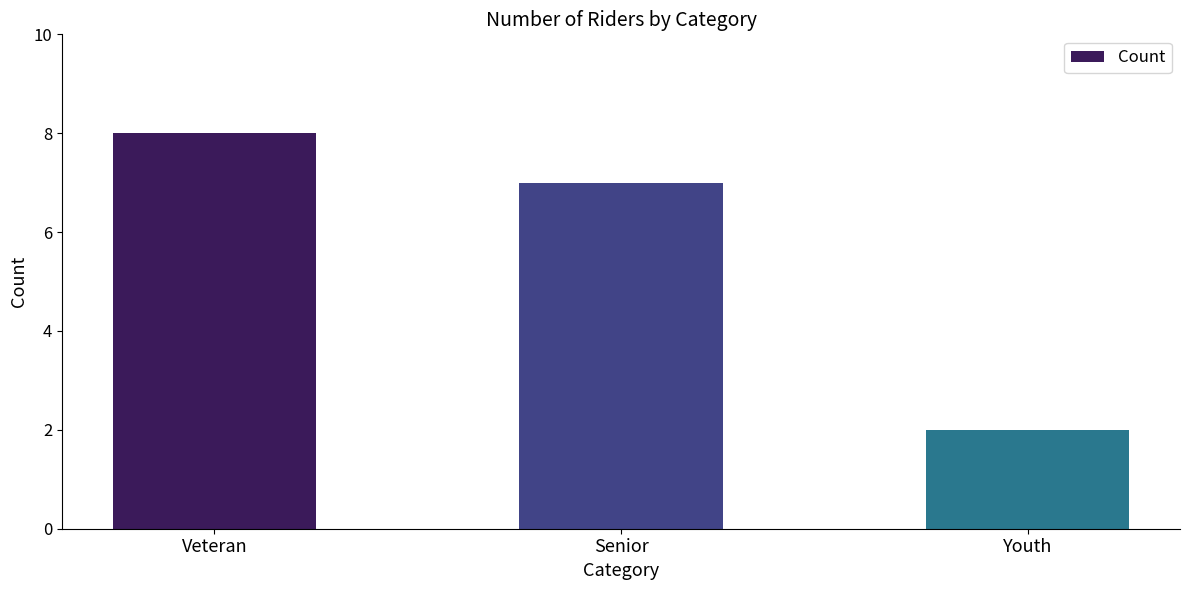

What is the difference between the maximum and minimum values?

6